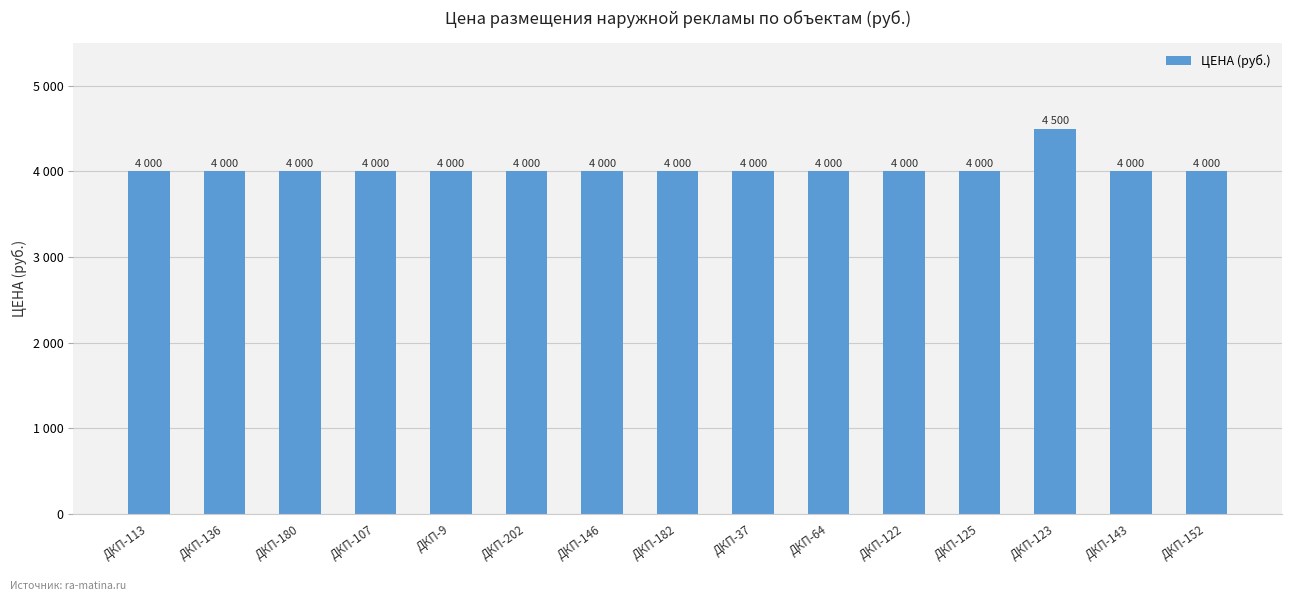

Read the value at ДКП-202.

4000